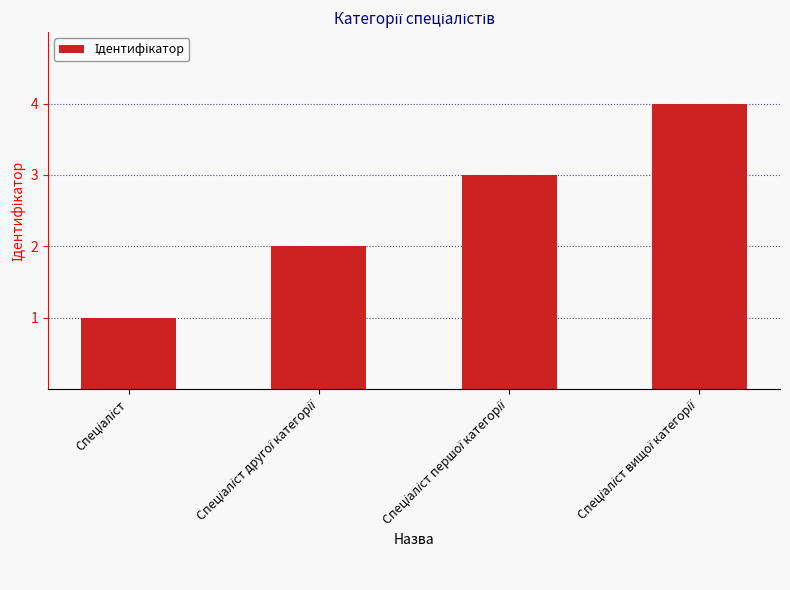

How many distinct data groups are displayed?

1